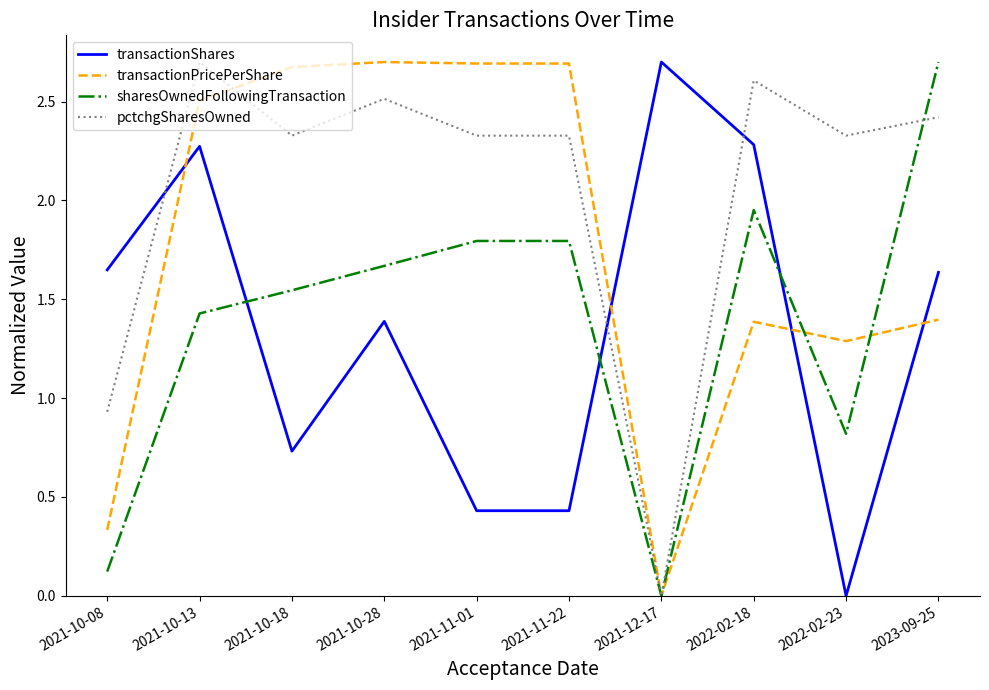

Which category has the highest value in the pctchgSharesOwned series?

2021-10-13